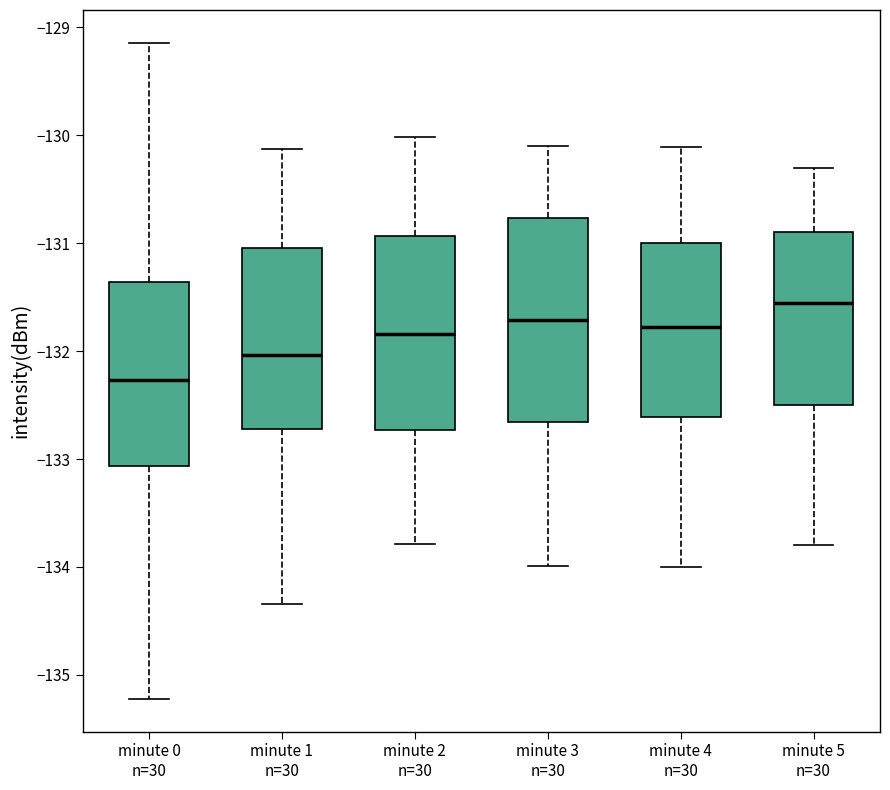

Reading left to right, read every box against the y-axis: the position of its median line, the range the box covers, and the ends of its whiskers. The values are not printed on the chart, so give them approximately, as read against the axis.

minute 0 n=30: median -132.3, box -133.1 to -131.4, whiskers -135.2 to -129.1
minute 1 n=30: median -132.0, box -132.7 to -131.0, whiskers -134.3 to -130.1
minute 2 n=30: median -131.8, box -132.7 to -130.9, whiskers -133.8 to -130.0
minute 3 n=30: median -131.7, box -132.7 to -130.8, whiskers -134.0 to -130.1
minute 4 n=30: median -131.8, box -132.6 to -131.0, whiskers -134.0 to -130.1
minute 5 n=30: median -131.5, box -132.5 to -130.9, whiskers -133.8 to -130.3